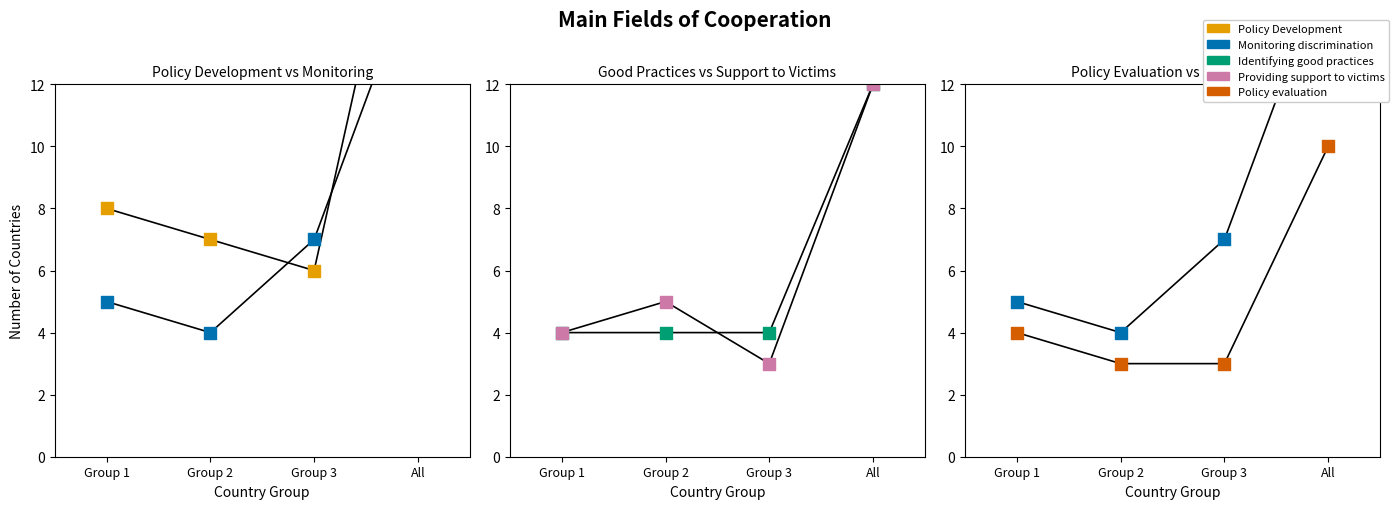

What is the total value across all series at All?

71